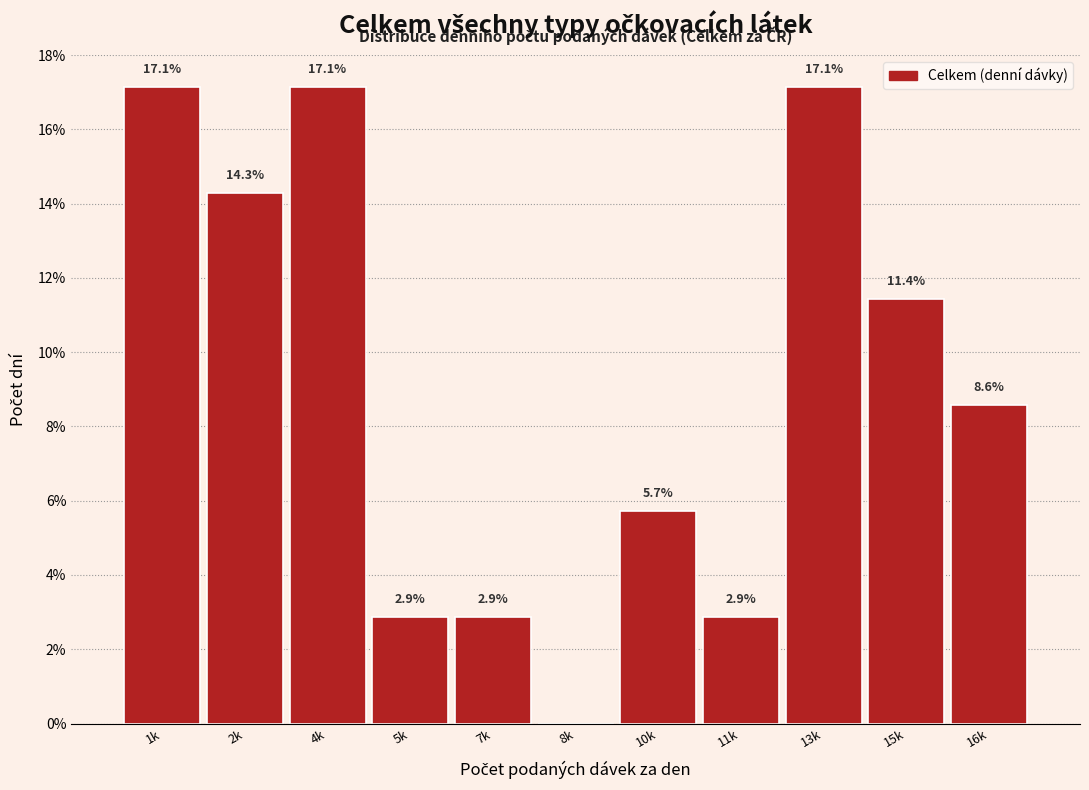

Reading right to left, list all the values displayed in this chart.

16k=8.6	15k=11.4	13k=17.1	11k=2.9	10k=5.7	8k=0.0	7k=2.9	5k=2.9	4k=17.1	2k=14.3	1k=17.1